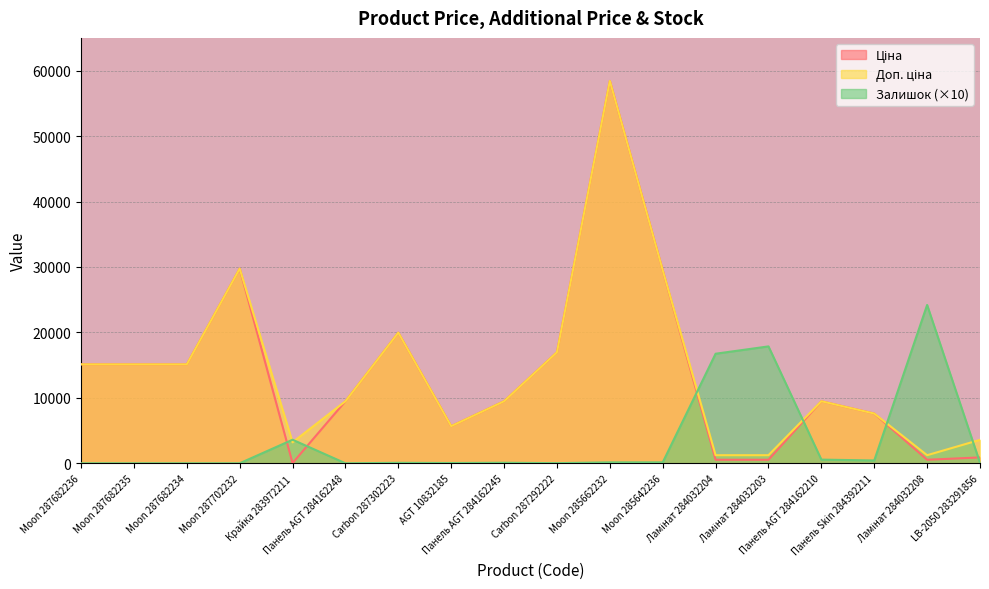

Reading right to left, extract all data points from this chart.

Ціна: 895.9	539.0	7596.5	9480.1	539.0	539.0	29491.5	58426.5	16976.3	9480.1	5673.8	19964.2	9480.1	32.0	29747.2	15120.0	15120.0	15120.0
Доп. ціна: 3583.6	1235.4	7596.5	9480.1	1235.4	1235.4	29491.5	58426.5	16976.3	9480.1	5673.8	19964.2	9480.1	3205.0	29747.2	15120.0	15120.0	15120.0
Залишок: 70.0	24190.0	430.0	560.0	17860.0	16740.0	140.0	140.0	20.0	80.0	40.0	70.0	0.0	3600.0	0.0	0.0	0.0	0.0